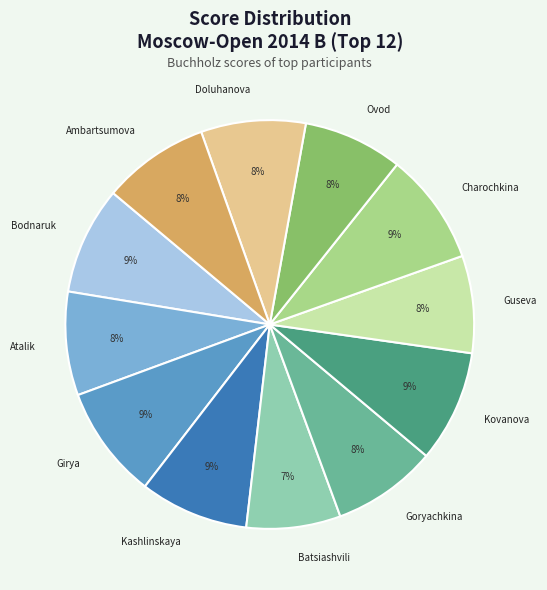

Is it true that Girya is 1% of the pie?

False